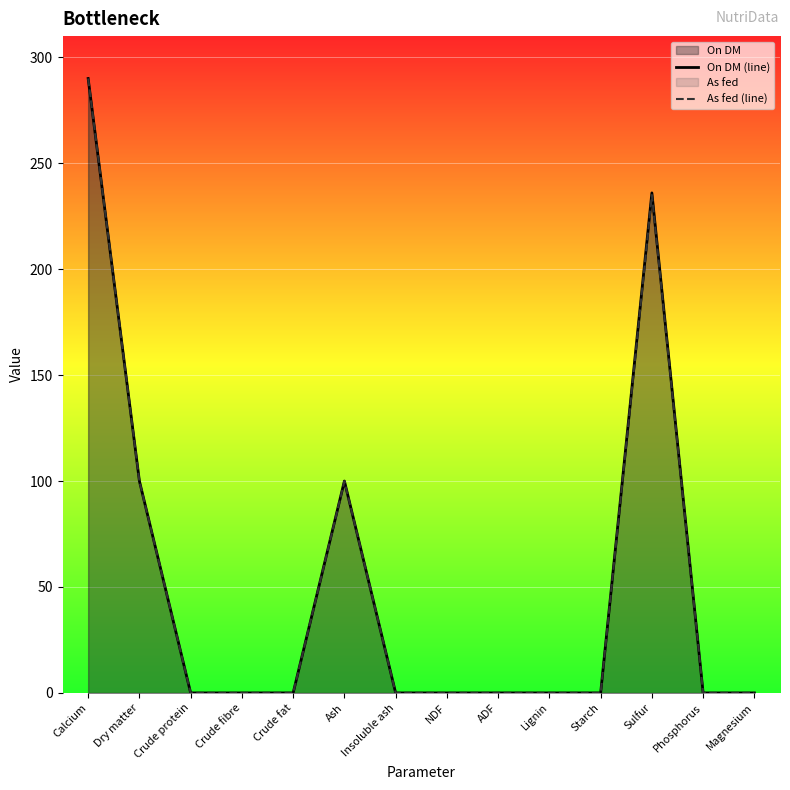

Is the value of As fed (line) at Magnesium greater than the value of On DM (line) at Starch?

No